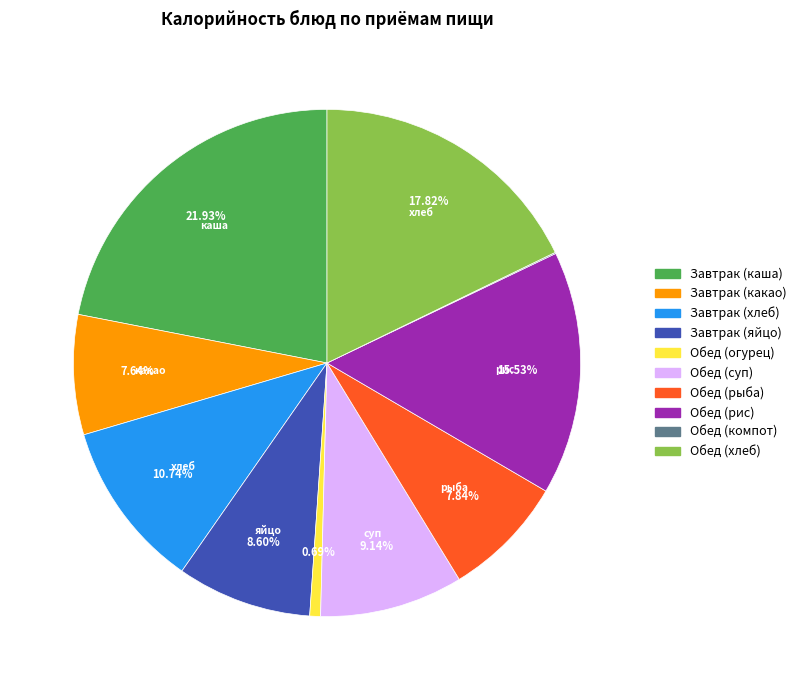

Which slice is the largest?

Завтрак (каша)